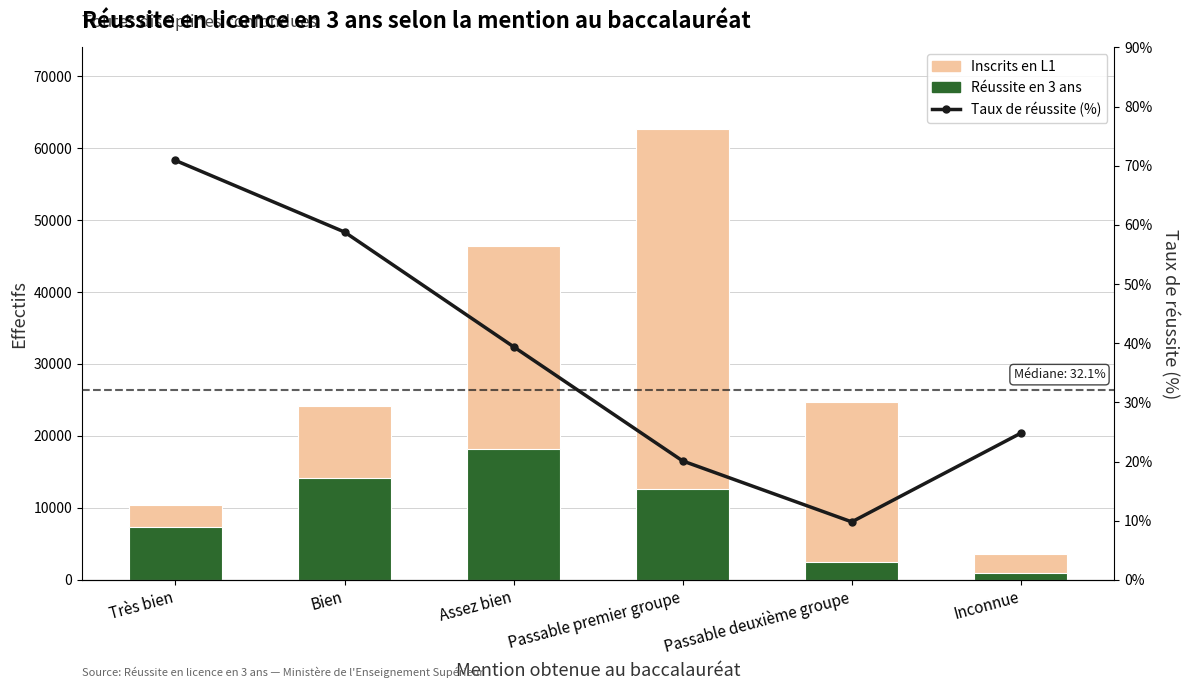

What is the difference between the maximum and second lowest values in the Taux de réussite (%) series?

50.8